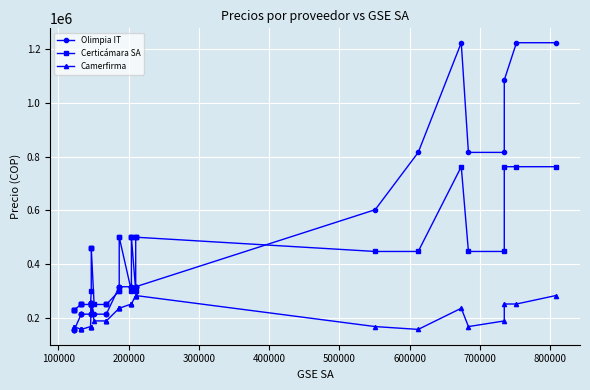

Which series has the largest total across all categories?

Olimpia IT